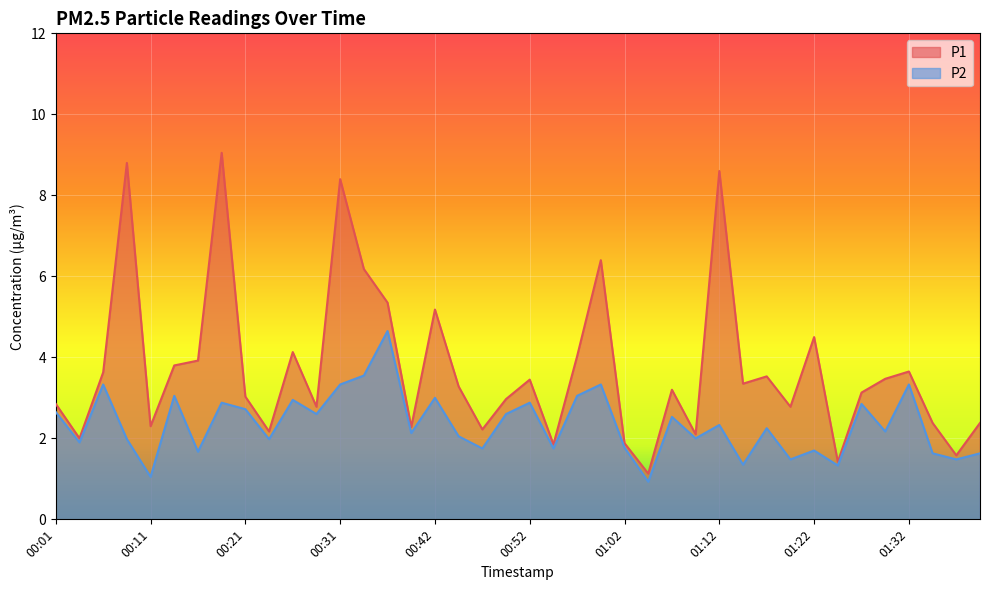

Between 00:57 and 01:37, which is larger?

00:57